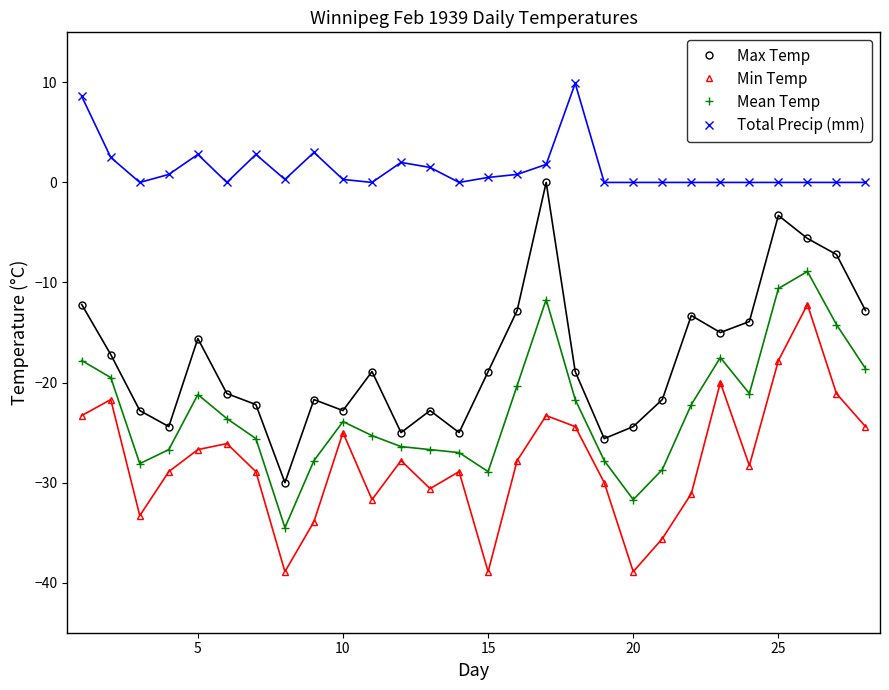

List the series in order of their overall mean, lowest first.

Min Temp, Mean Temp, Max Temp, Total Precip (mm)